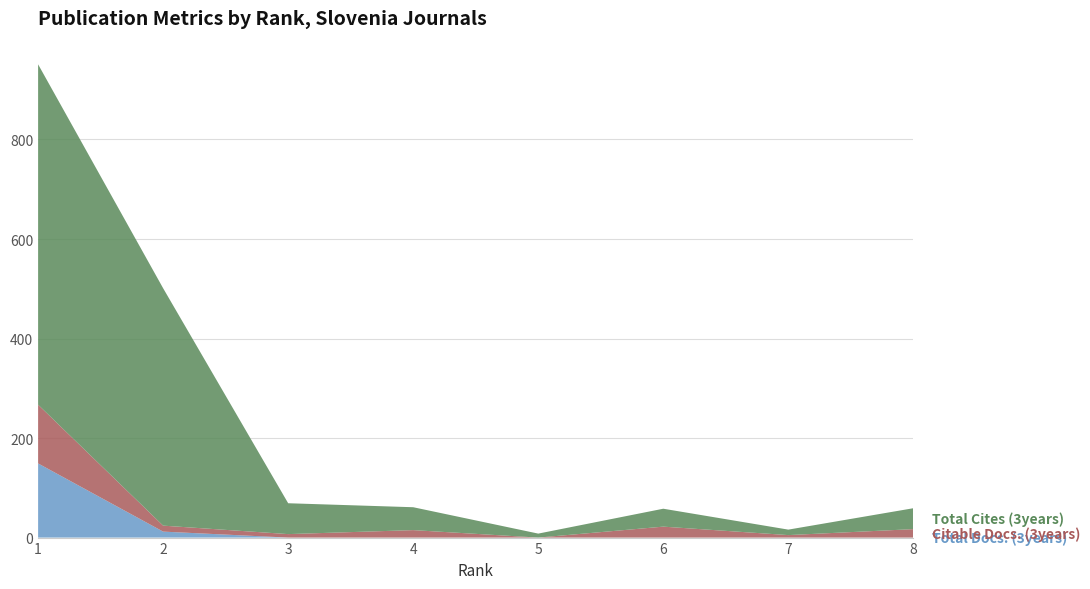

Reading left to right, extract all data points from this chart.

Total Docs. (3years): 149	12	0	0	0	0	0	0
Citable Docs. (3years): 118	12	7	15	0	22	5	17
Total Cites (3years): 684	477	62	46	8	36	11	42